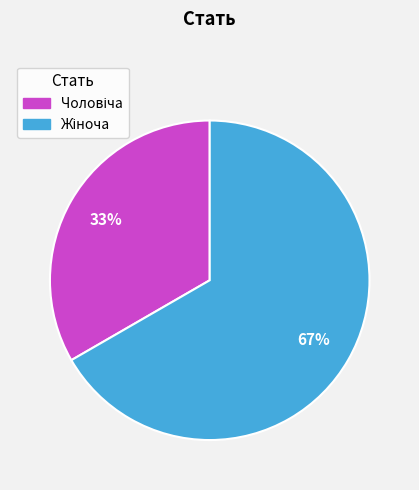

Is there any slice that represents more than half of the pie?

Yes